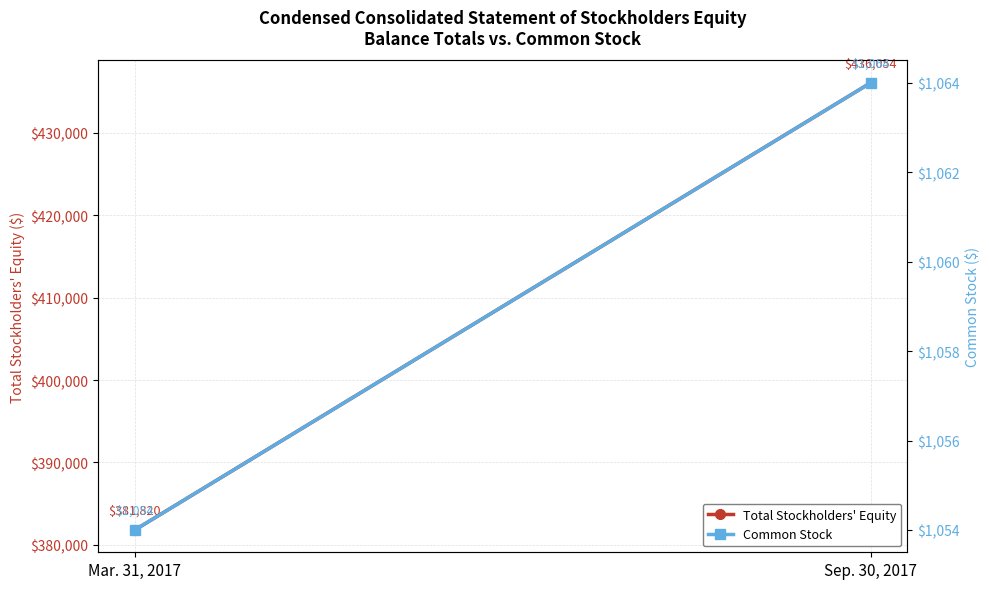

What is the sum of all Common Stock values?

2118